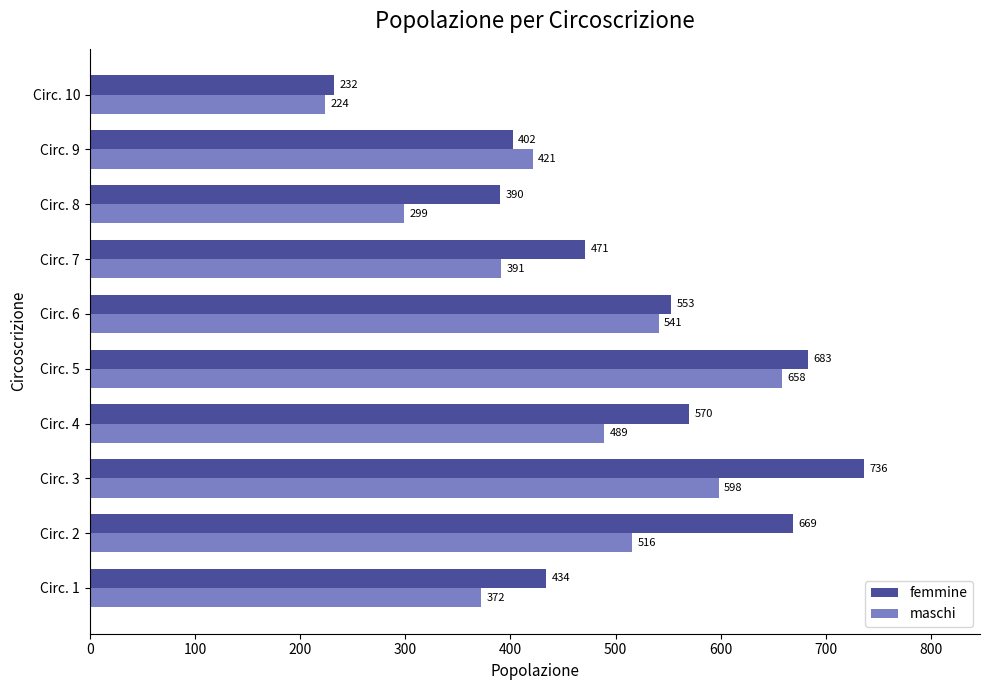

Rank the categories by maschi value from lowest to highest.

Circ. 10, Circ. 8, Circ. 1, Circ. 7, Circ. 9, Circ. 4, Circ. 2, Circ. 6, Circ. 3, Circ. 5